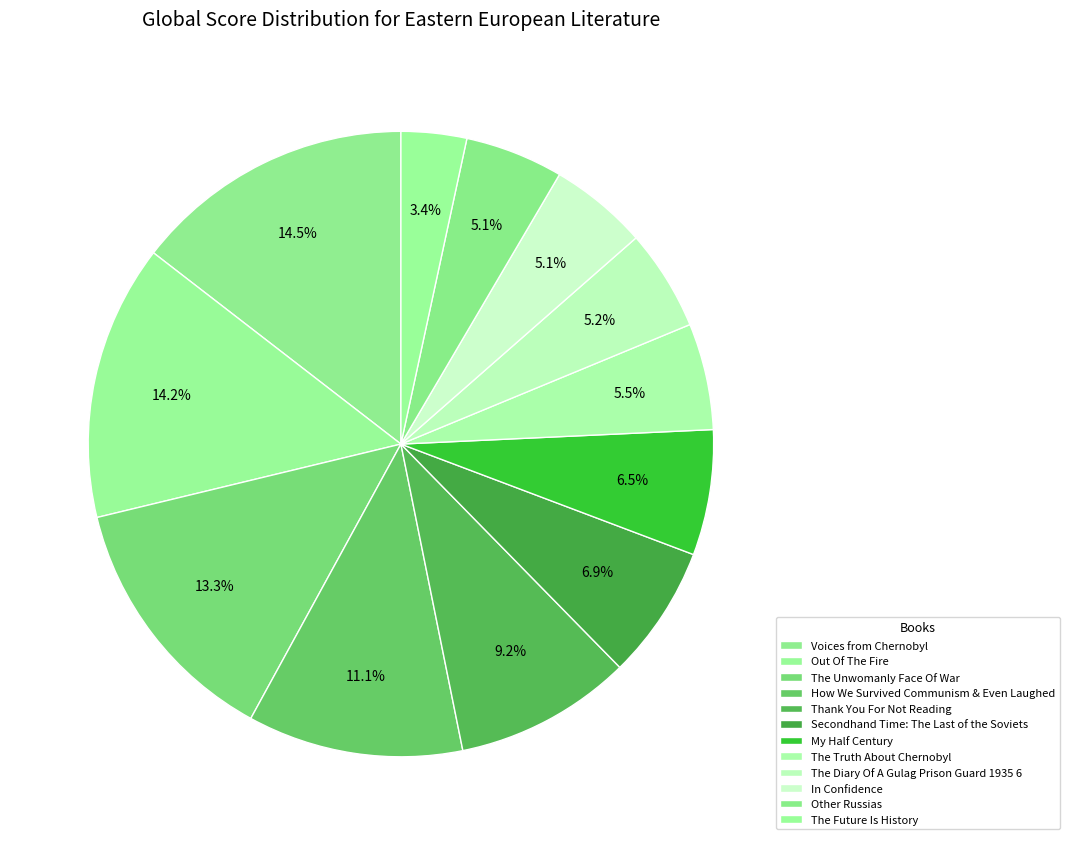

To the nearest percent, what portion does In Confidence represent?

5%